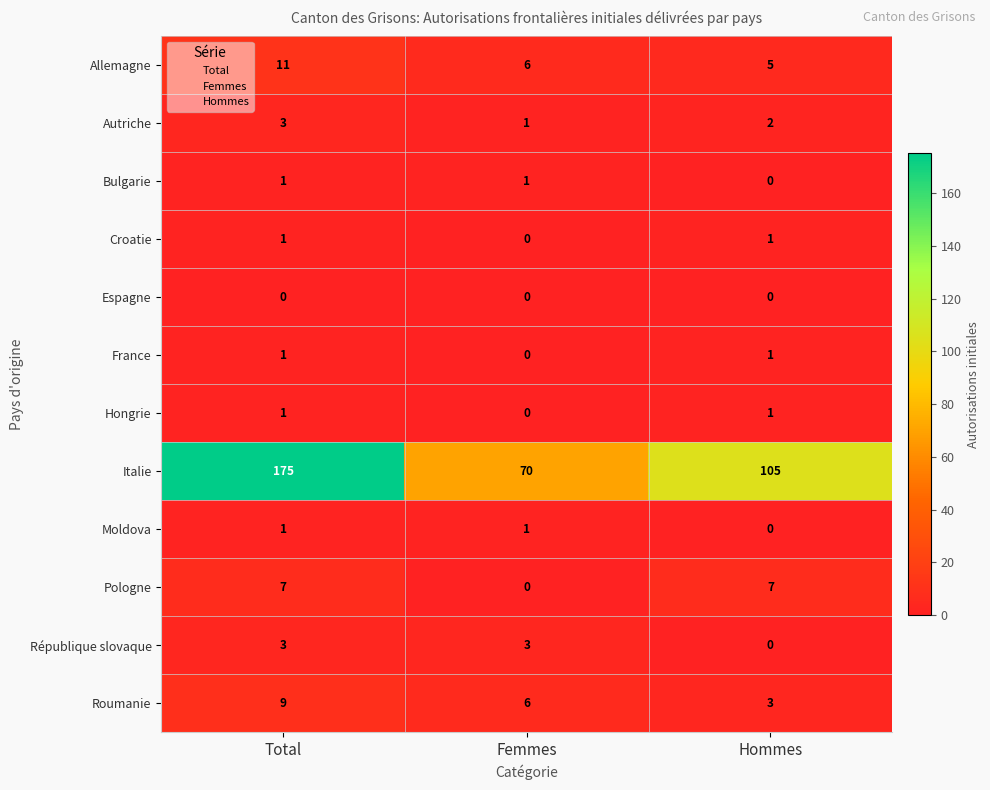

At which category does the chart reach its peak across all series?

Total